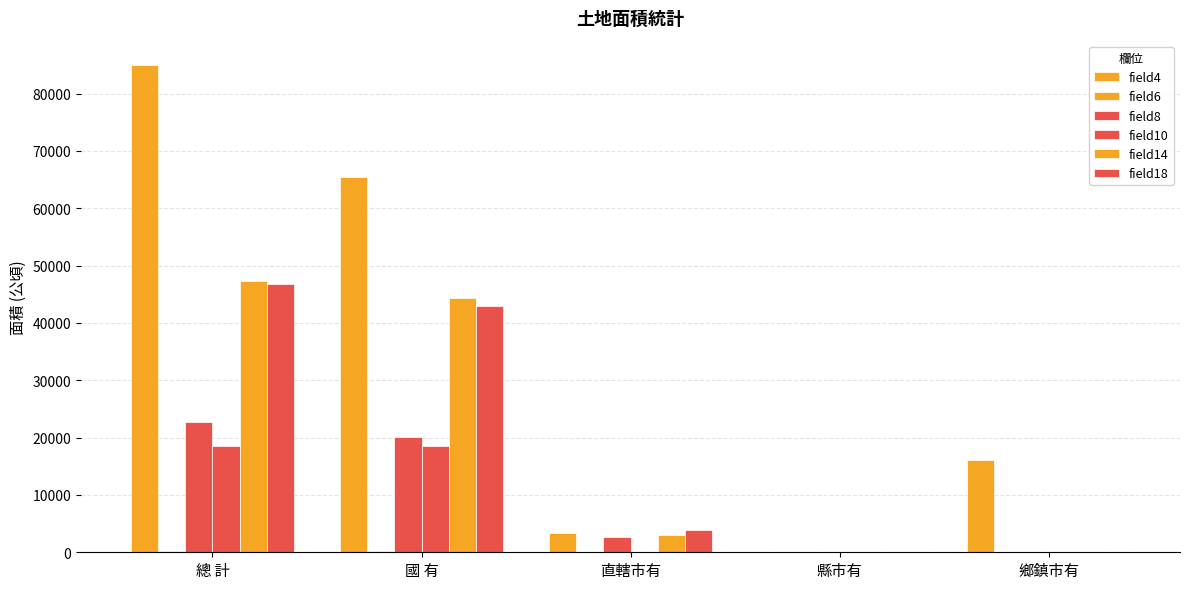

Which label corresponds to the smallest value in the chart?

縣市有